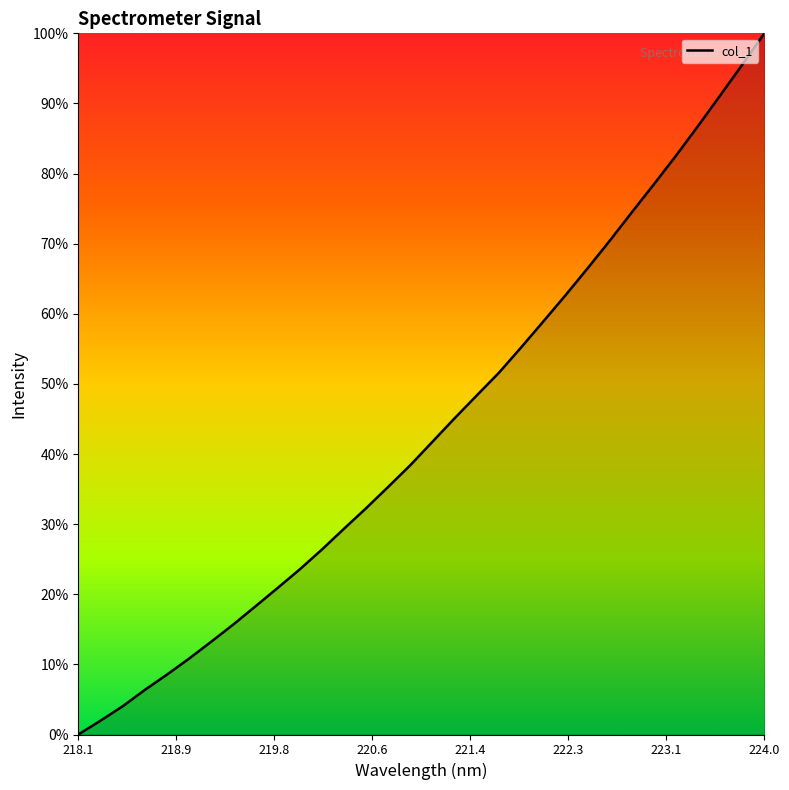

What is the difference between the maximum and minimum values?

100.0